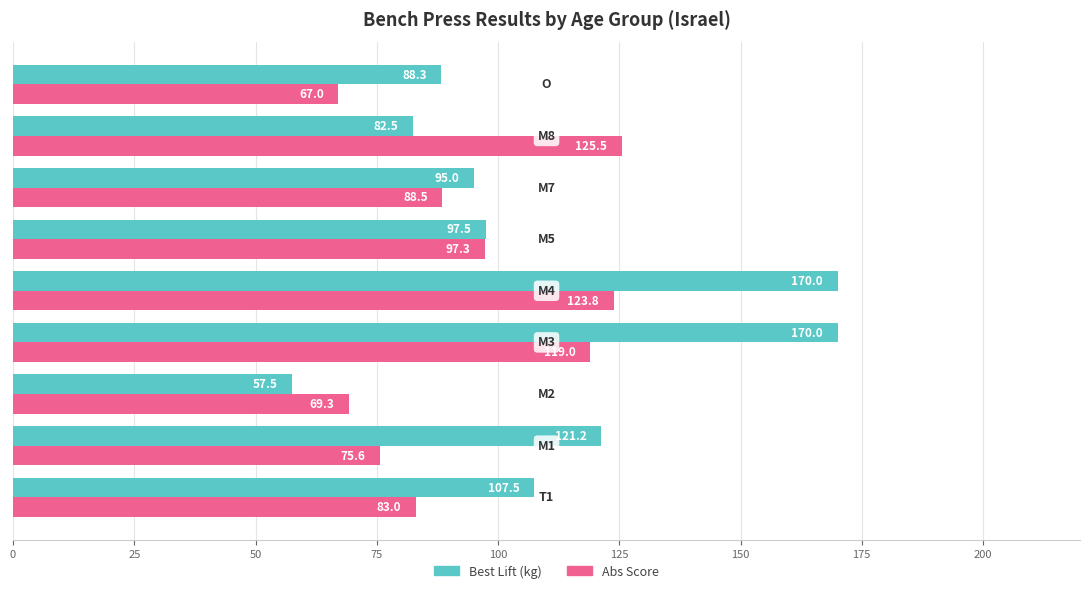

What is the lowest value of the Best Lift (kg) series?

57.5